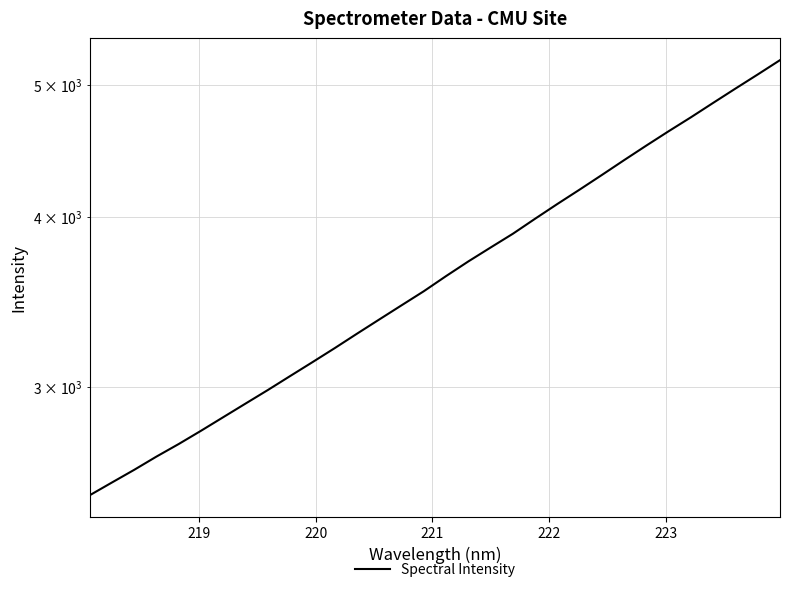

How many series are shown in this chart?

1